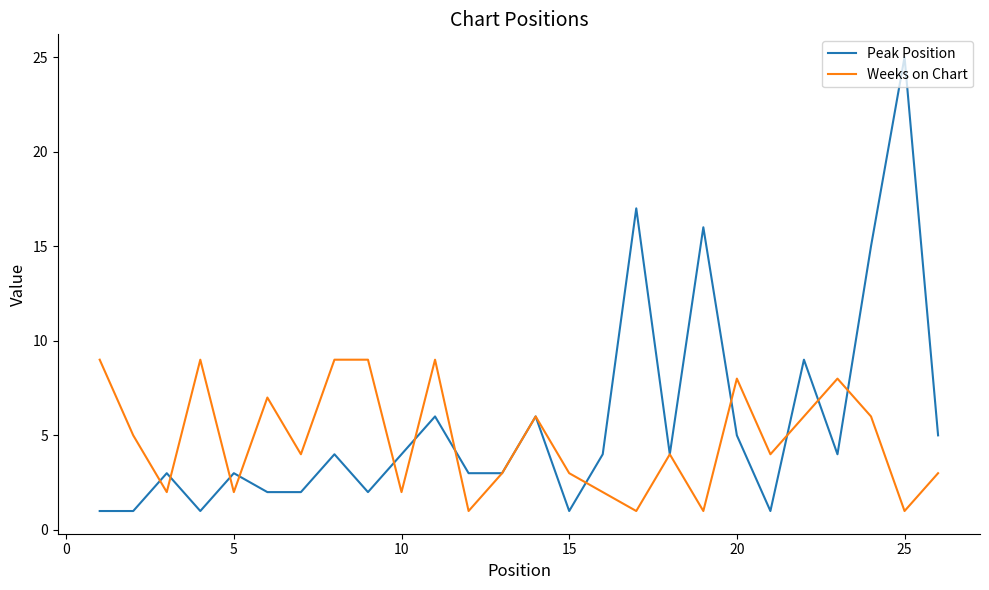

Which series has the largest range (max minus min)?

Peak Position